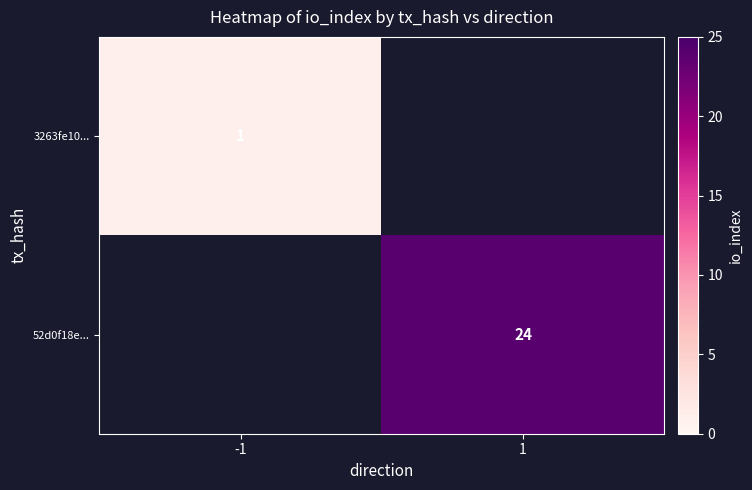

The 52d0f18e... series shows 24 at 1. True or false?

True